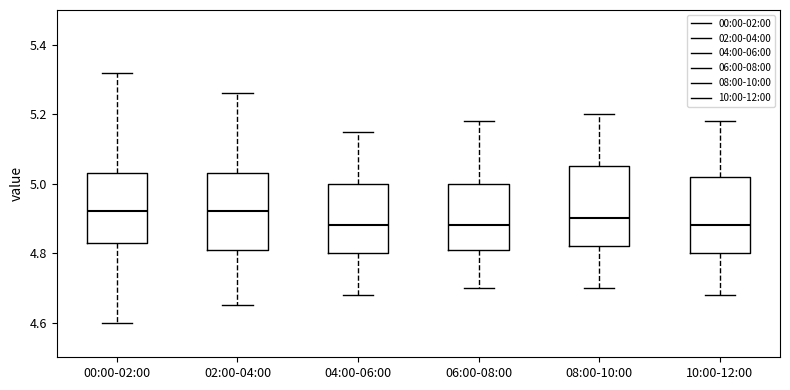

Where does the lower whisker of the box for 08:00-10:00 end on the y-axis? The values are not printed on the chart, so give them approximately, as read against the axis.

4.70